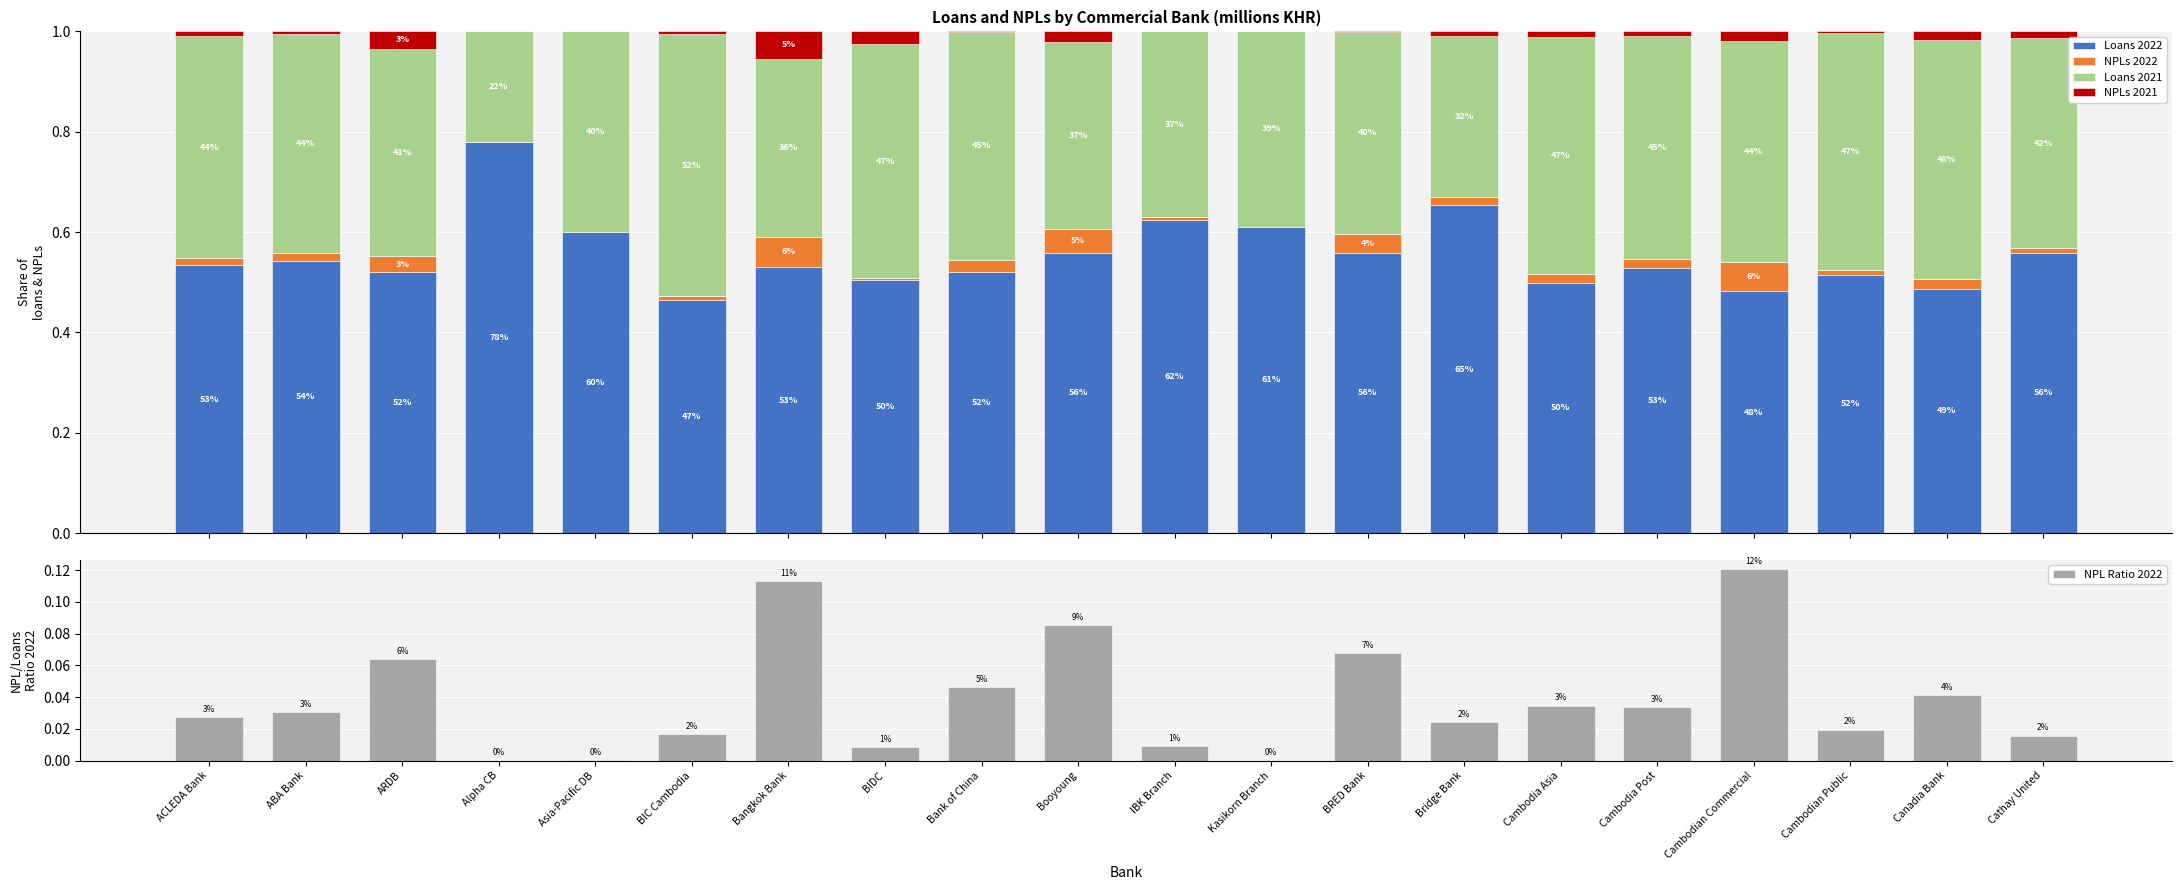

What is the sum of all NPLs 2022 values?

0.4